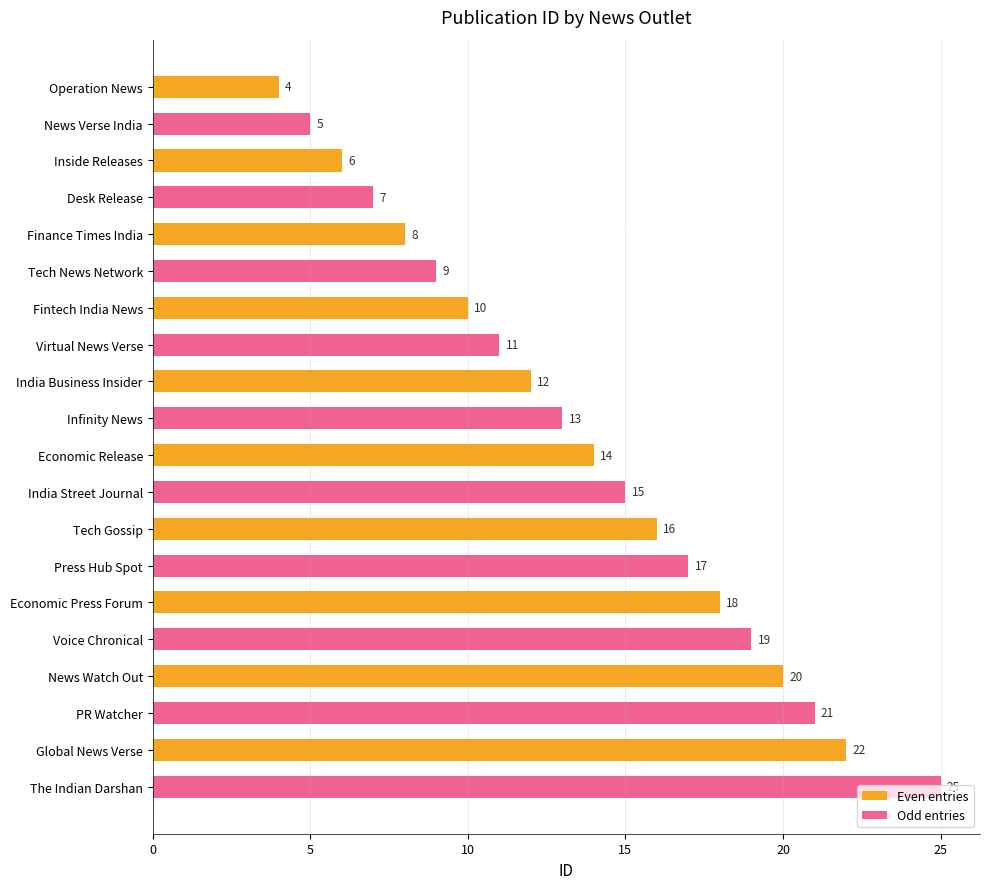

At which category does the chart reach its peak across all series?

Global News Verse